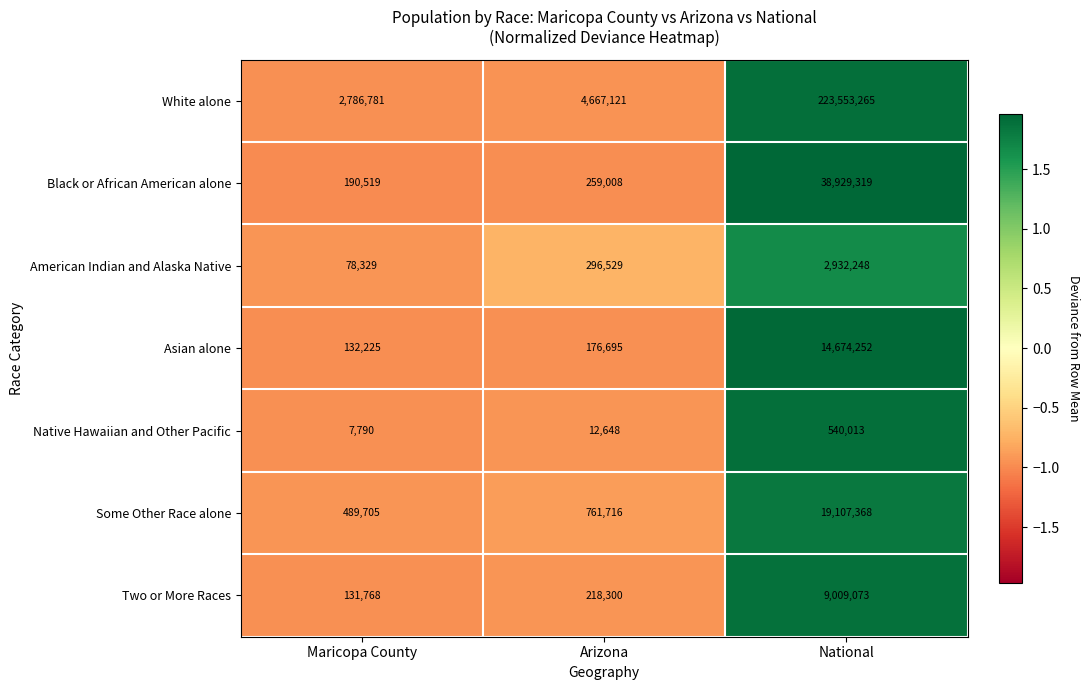

What is the spread (max minus min) of values at Maricopa County?

2778991